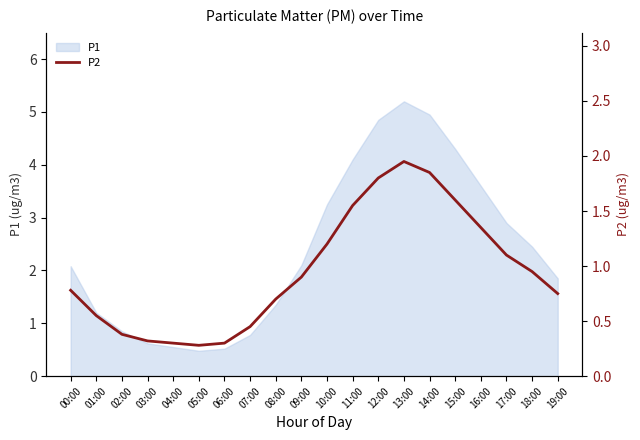

What position from the right is 09:00?

11